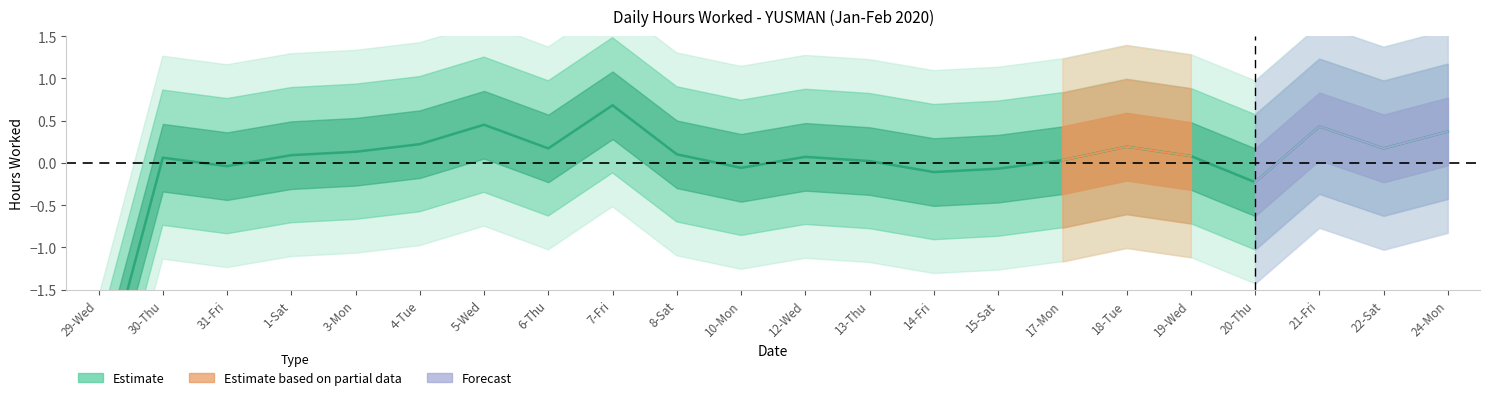

At which label does the data first exceed 0?

30-Thu